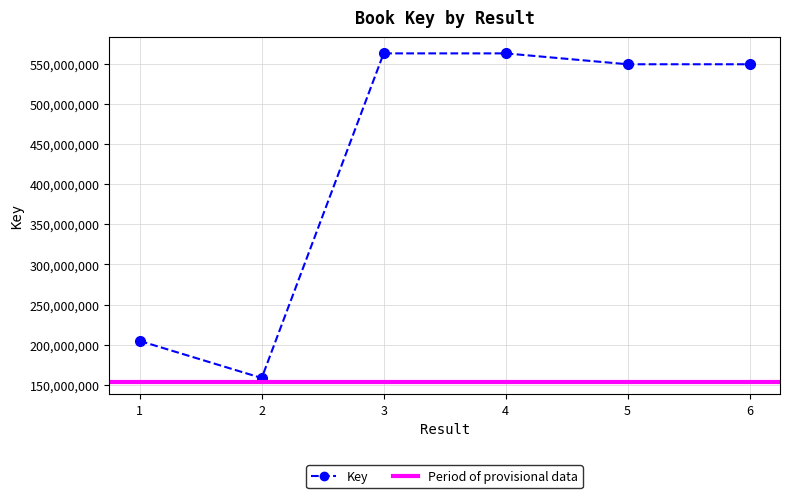

How many lines are shown in the chart?

1